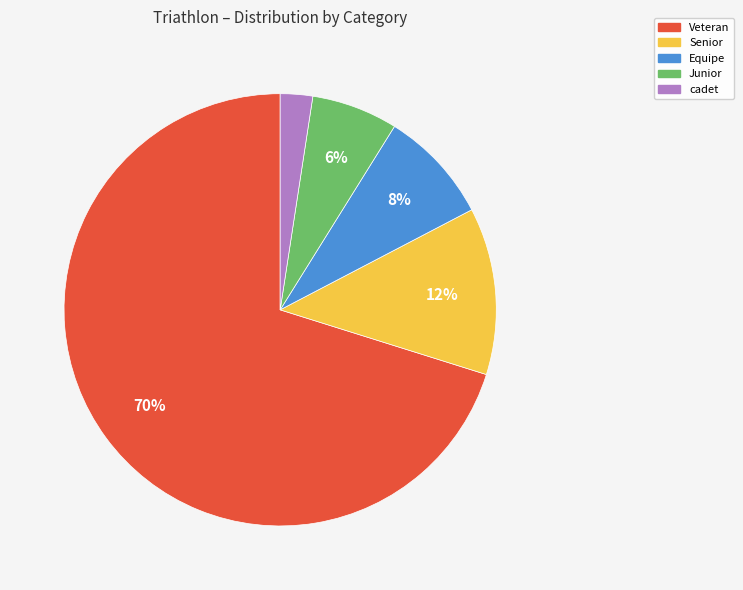

Is it true that Junior is 21% of the pie?

False